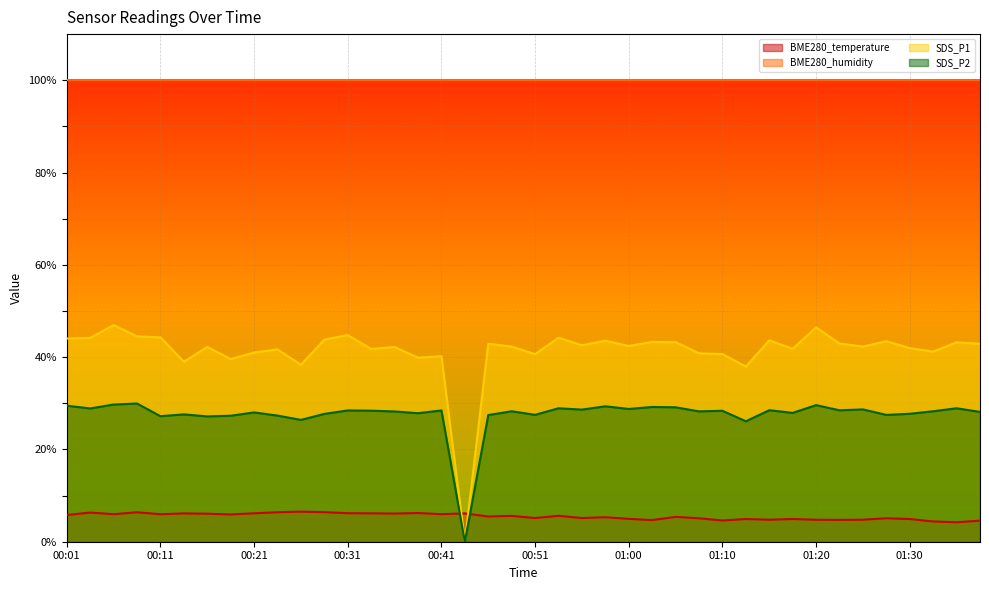

What is the sum of all BME280_temperature values?

219.8